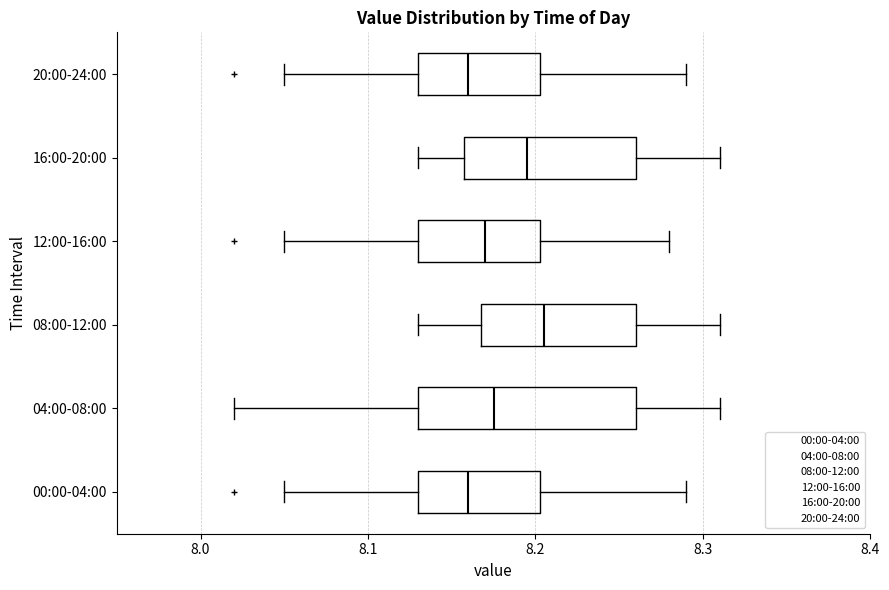

Where is the left edge of the box for 00:00-04:00 on the x-axis? The values are not printed on the chart, so give them approximately, as read against the axis.

8.13